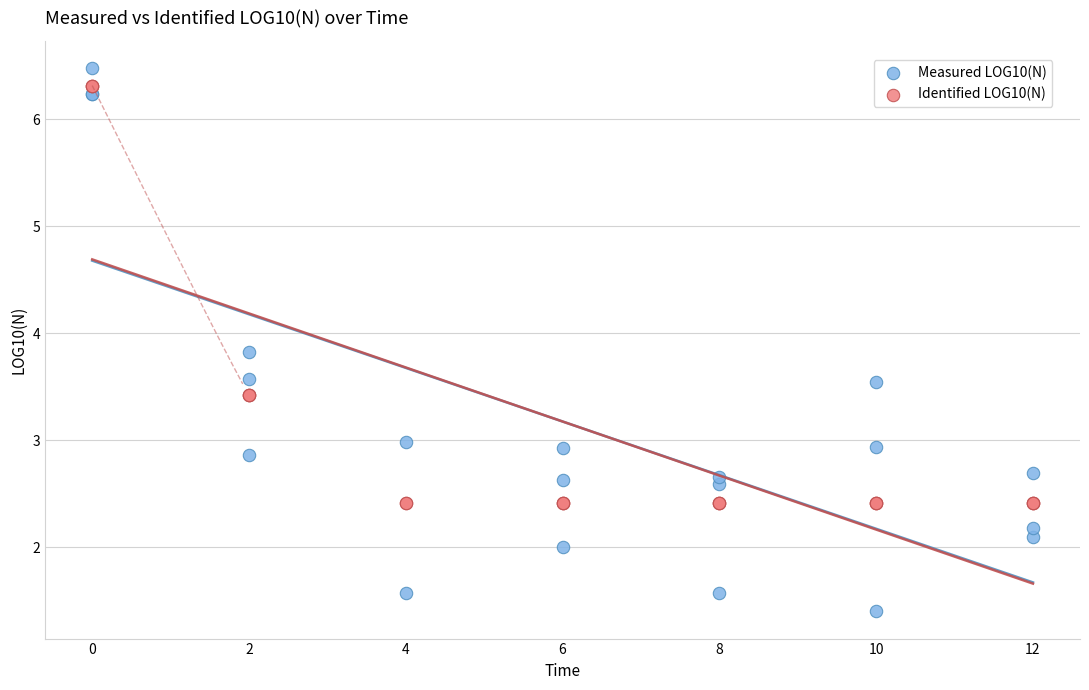

Which series reaches the minimum Y coordinate?

Measured LOG10(N)